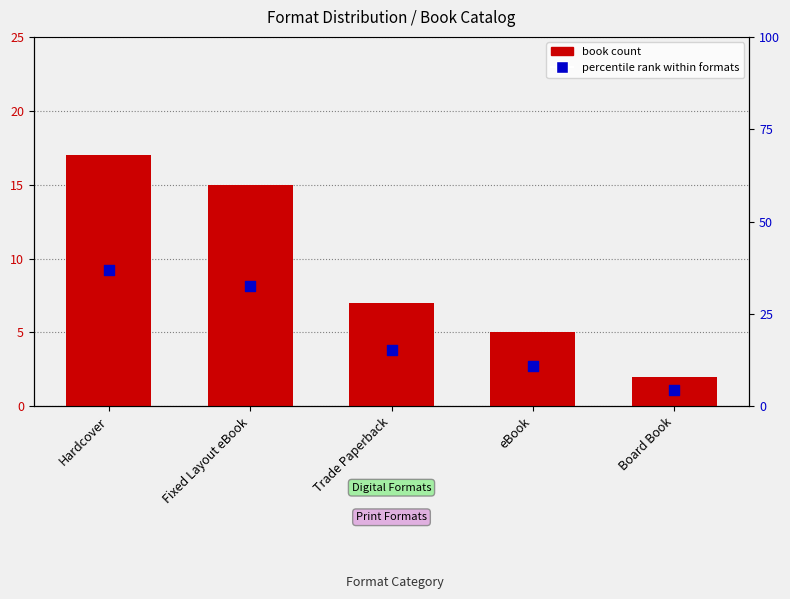

Is the value of percentile rank within formats at Fixed Layout eBook greater than the value of book count at Board Book?

Yes